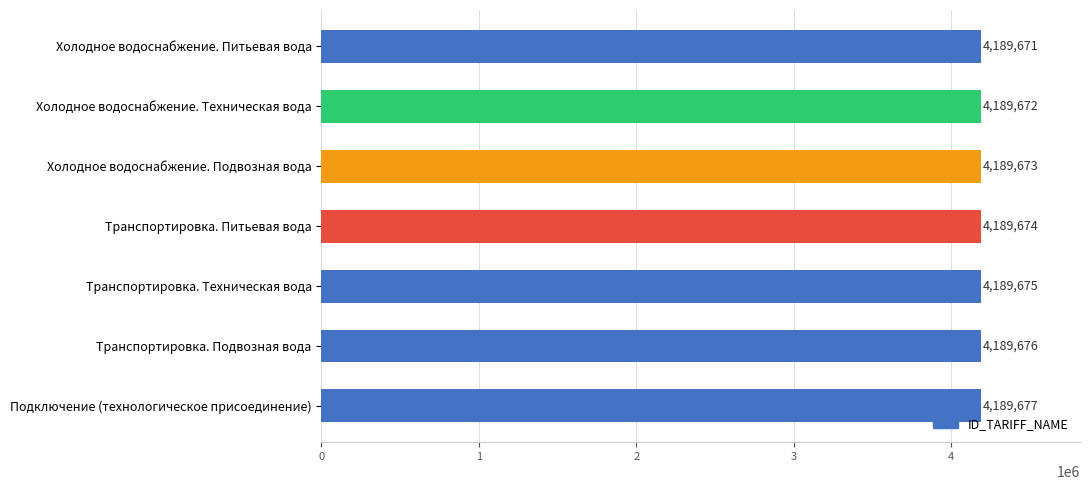

The value at Подключение (технологическое присоединение) is 1292040. True or false?

False